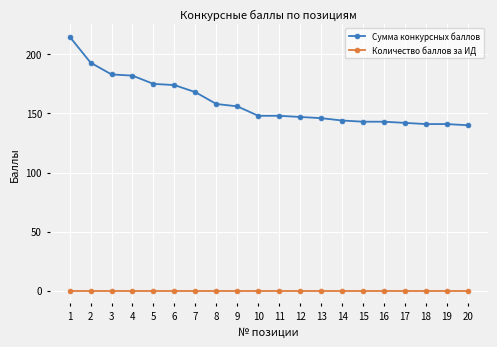

The Количество баллов за ИД series shows 0 at 4. True or false?

True